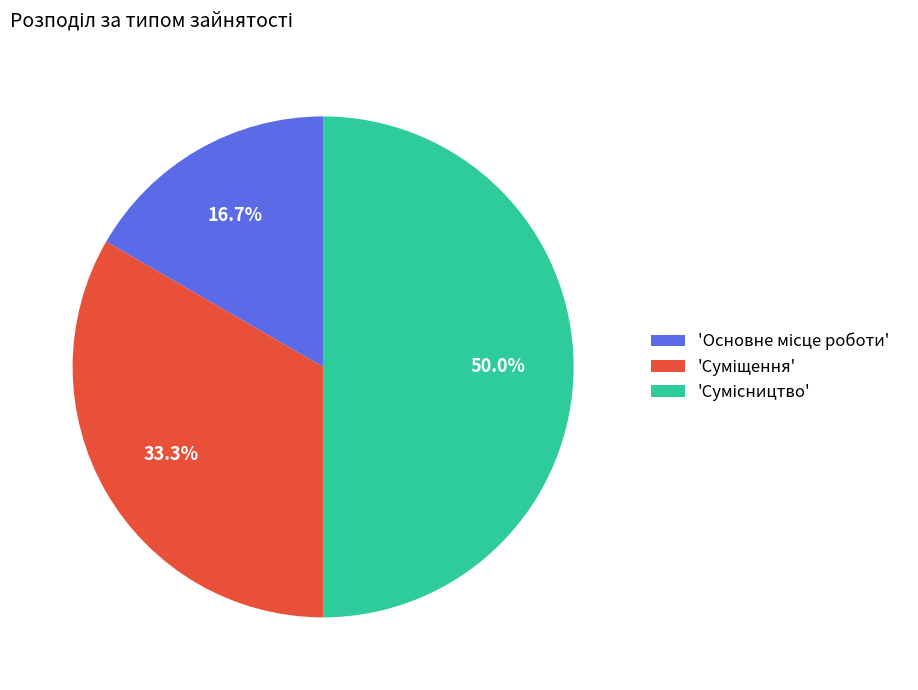

Count the number of slices in the pie.

3